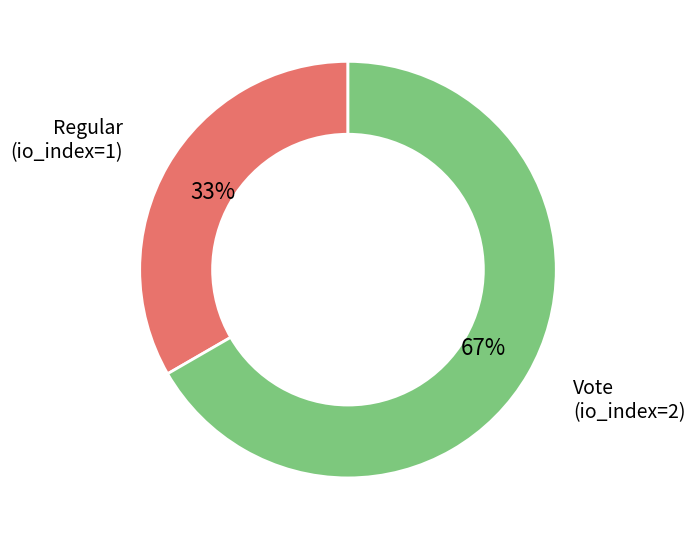

Is there a majority slice in this chart?

Yes